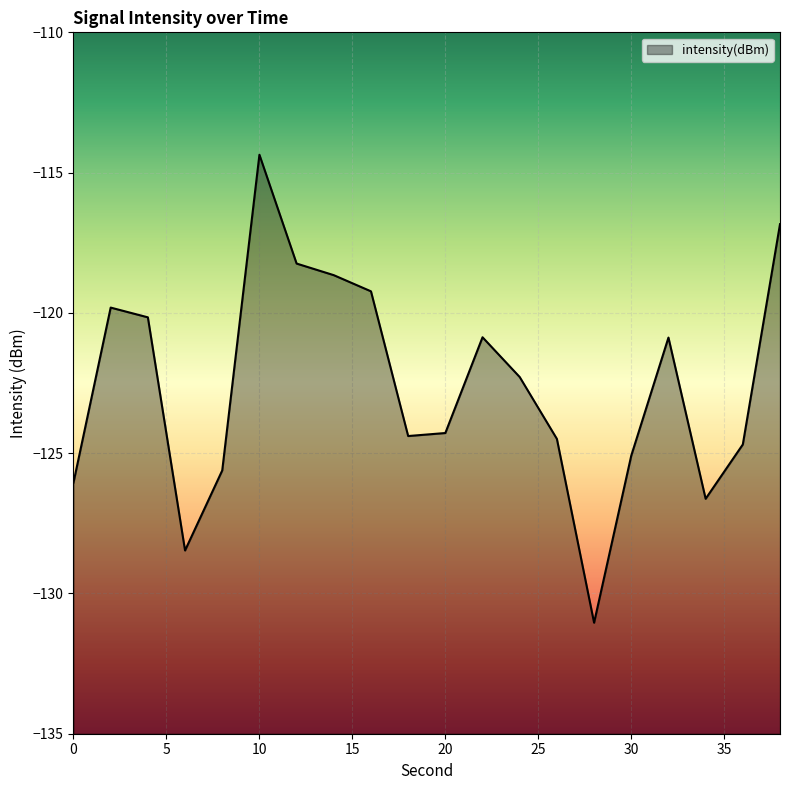

What value does the data have at 4?

-120.2